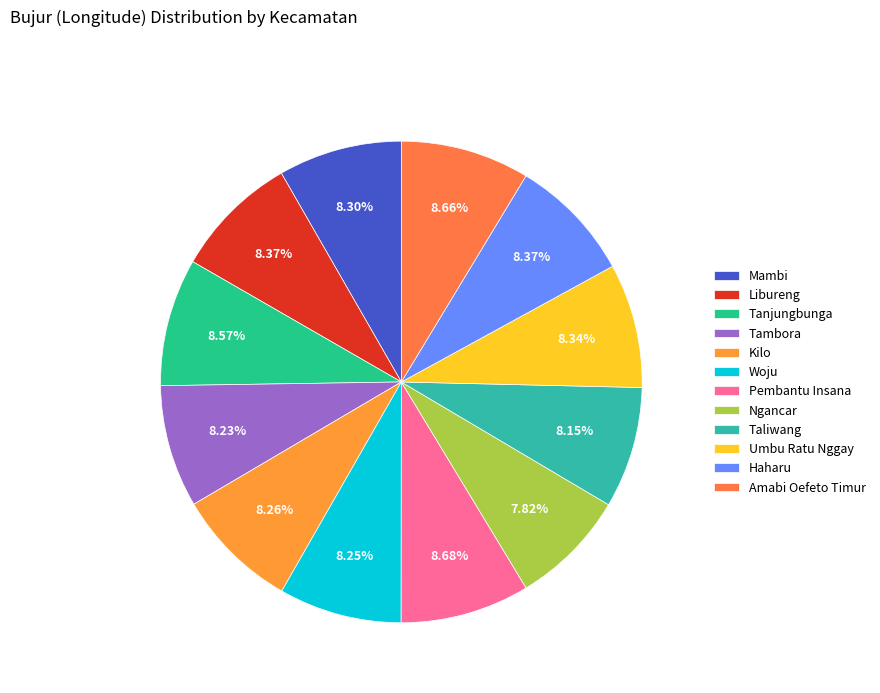

What is the change in value from Kilo to Haharu?

+1.6